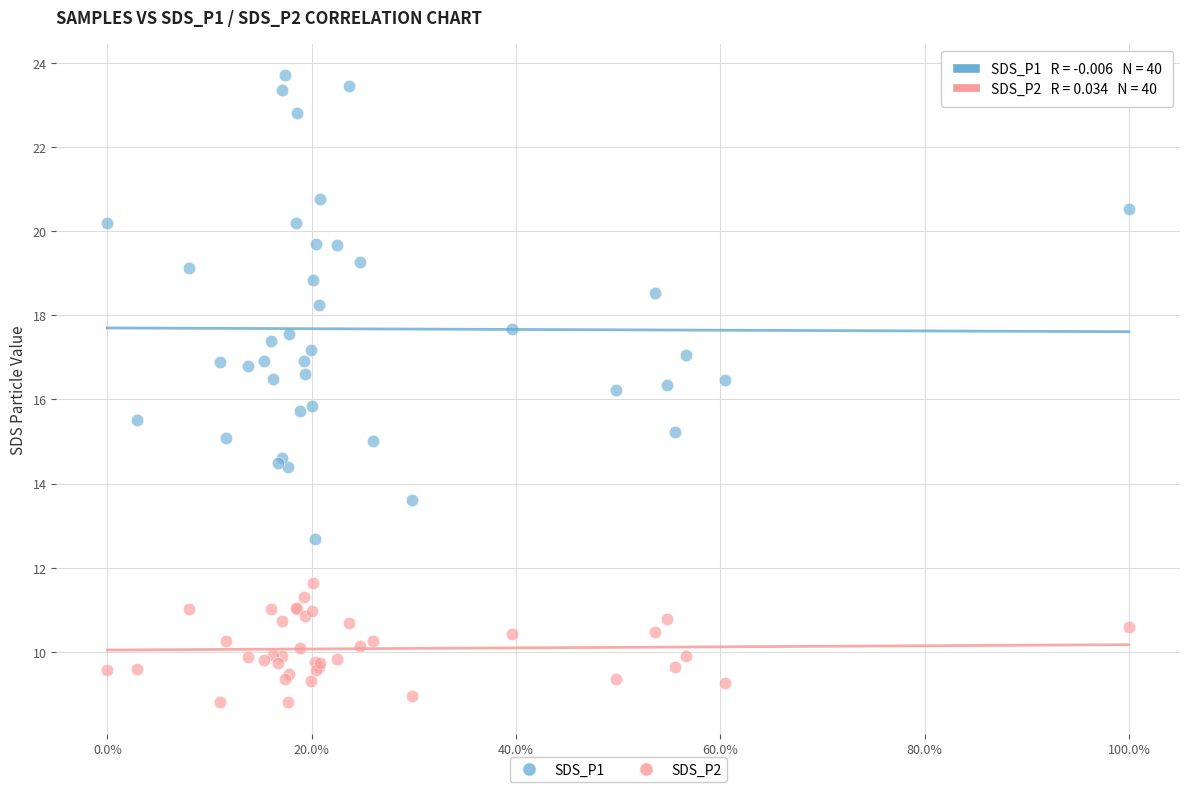

Which series contains the lowest Y value?

SDS_P2